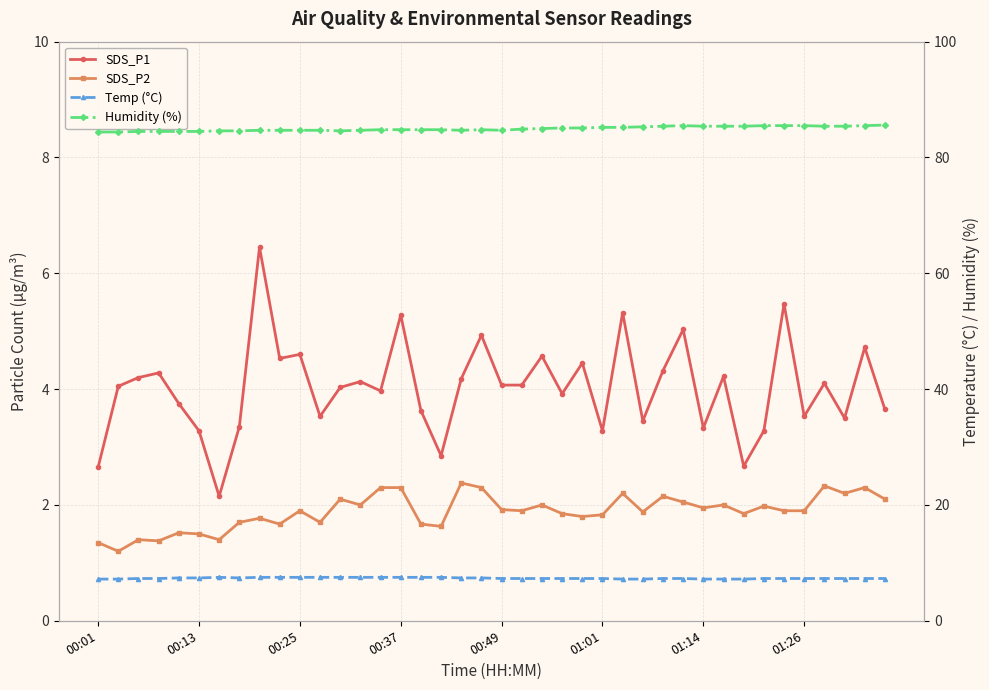

What is the minimum value for SDS_P1?

2.1